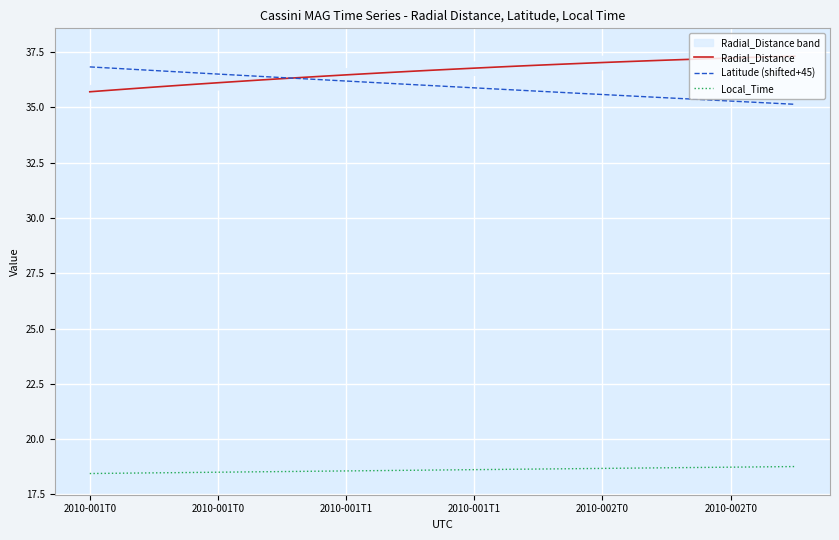

Reading left to right, what are all the values shown in this chart?

Radial_Distance: 35.7	35.8	35.8	35.9	36.0	36.0	36.1	36.2	36.2	36.3	36.4	36.4	36.5	36.5	36.6	36.6	36.7	36.7	36.8	36.8	36.9	36.9	36.9	37.0	37.0	37.1	37.1	37.1	37.2	37.2	37.2	37.3	37.3	37.3
Latitude (shifted+45): 36.8	36.8	36.7	36.7	36.6	36.6	36.5	36.4	36.4	36.3	36.3	36.2	36.2	36.1	36.1	36.0	36.0	35.9	35.9	35.8	35.8	35.7	35.7	35.6	35.6	35.5	35.5	35.4	35.4	35.3	35.3	35.2	35.2	35.1
Local_Time: 18.4	18.5	18.5	18.5	18.5	18.5	18.5	18.5	18.5	18.5	18.5	18.6	18.6	18.6	18.6	18.6	18.6	18.6	18.6	18.6	18.6	18.6	18.7	18.7	18.7	18.7	18.7	18.7	18.7	18.7	18.7	18.7	18.8	18.8